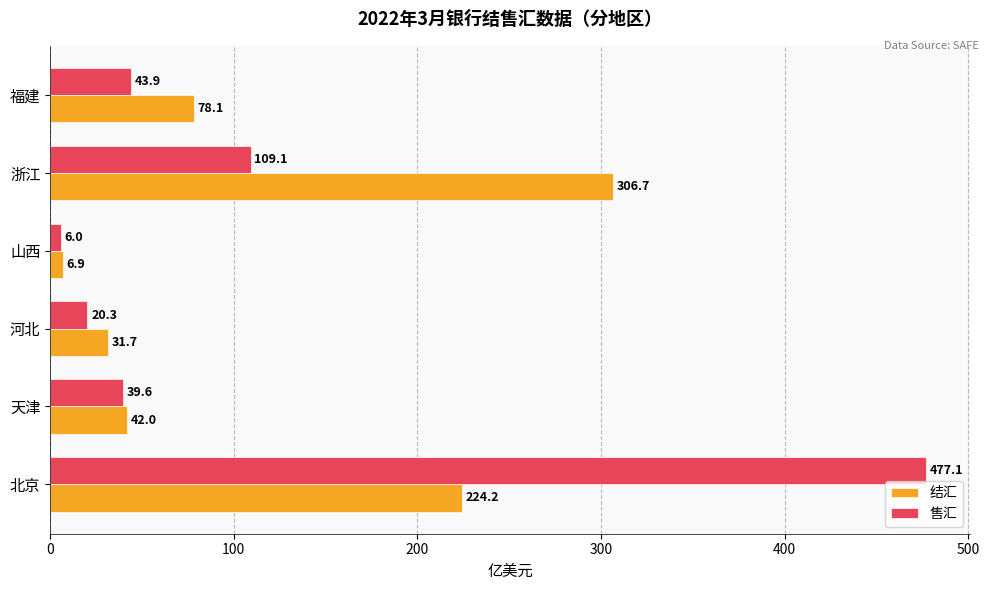

Which category has the lowest value in the 结汇 series?

山西